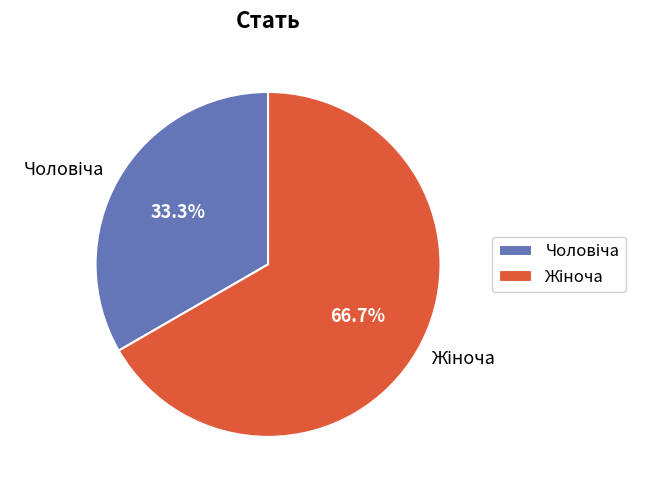

Does any single category account for the majority?

Yes